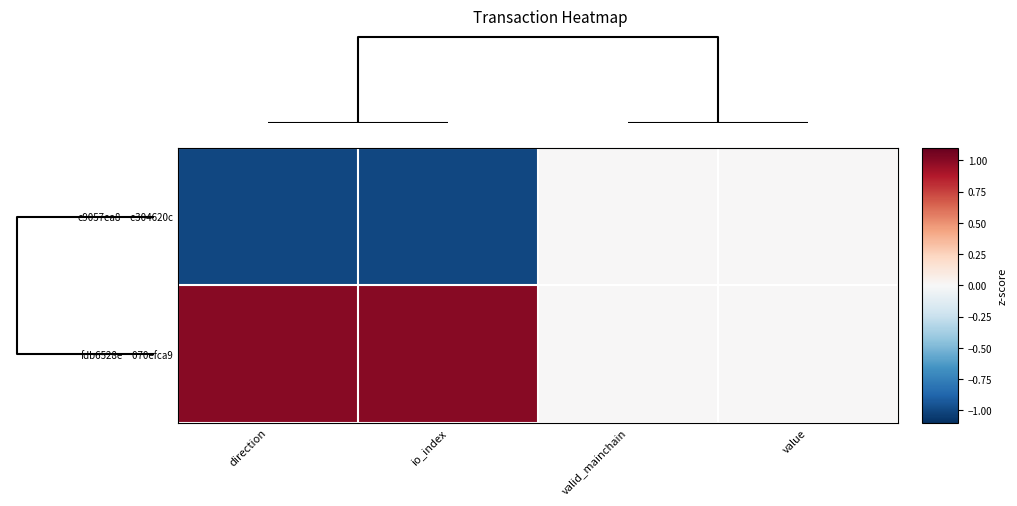

Rank the series by their maximum value, from highest to lowest.

fdb6528e…070efca9, e9057ea8…c304620c